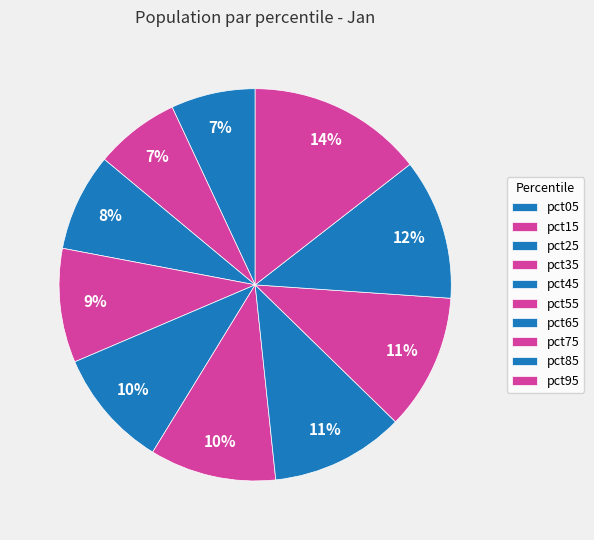

Count the number of slices in the pie.

10